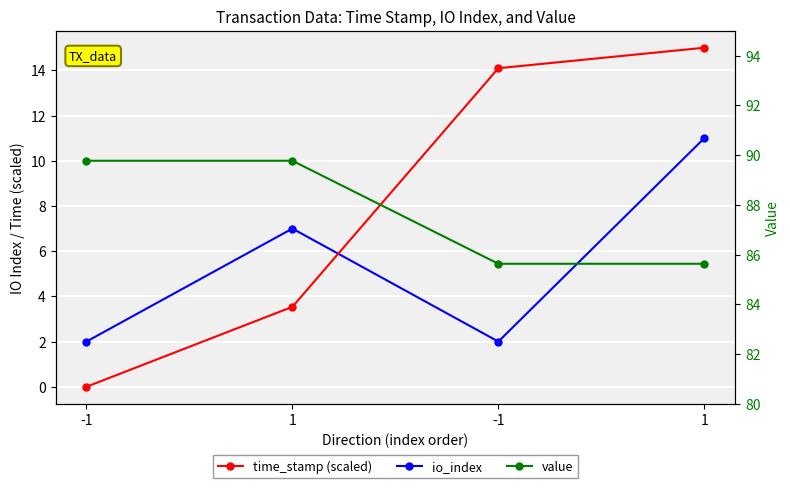

What is the difference between the highest and lowest values at 1?

86.2